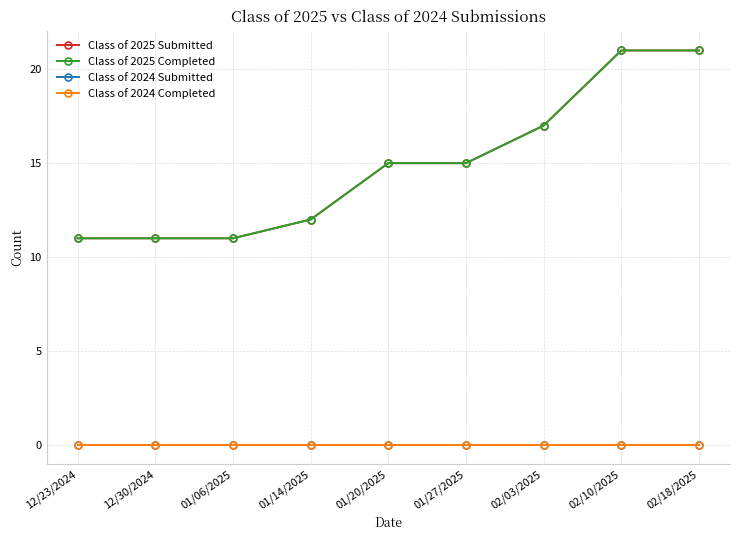

Reading right to left, list all the values displayed in this chart.

Class of 2025 Submitted: 21	21	17	15	15	12	11	11	11
Class of 2025 Completed: 21	21	17	15	15	12	11	11	11
Class of 2024 Submitted: 0	0	0	0	0	0	0	0	0
Class of 2024 Completed: 0	0	0	0	0	0	0	0	0